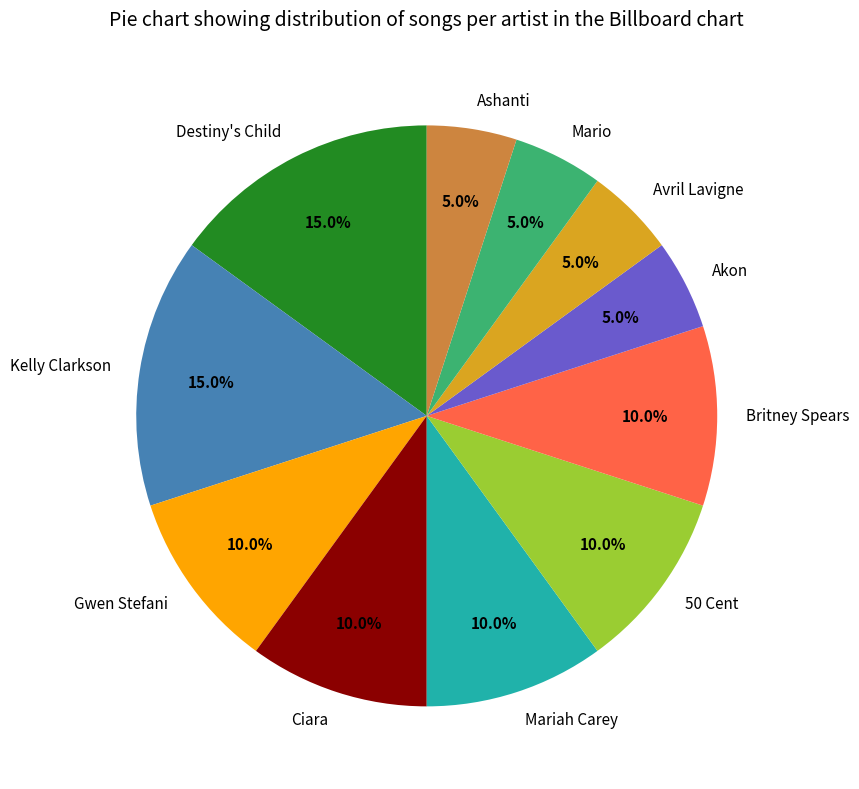

Does Destiny's Child represent more than half of the total?

No